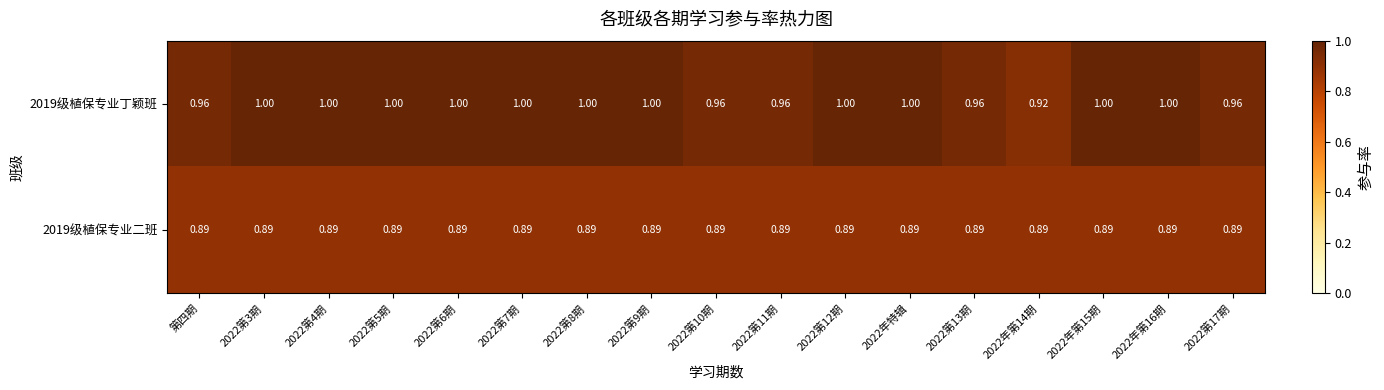

Rank the series at 2022第7期 from highest to lowest value.

2019级植保专业丁颖班, 2019级植保专业二班